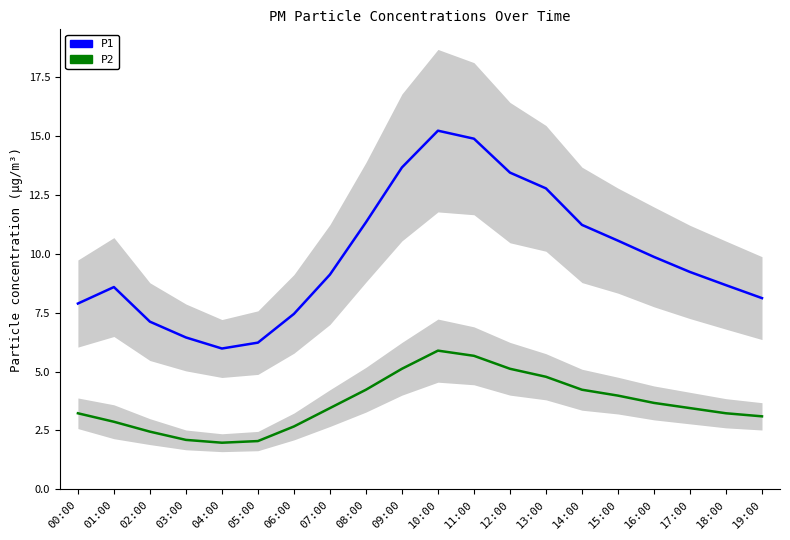

True or false: P2 and P1 cross at least once.

False